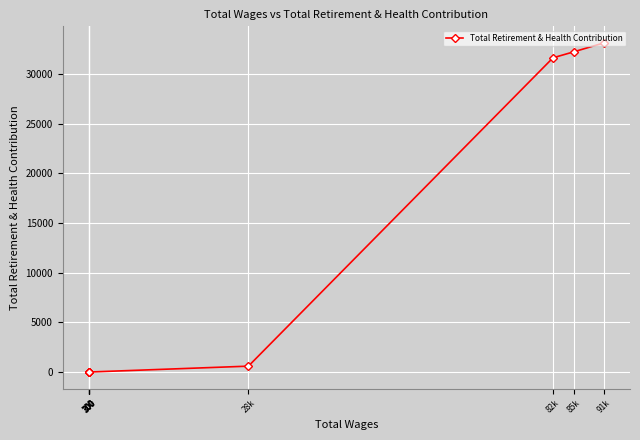

At which category does the chart reach its peak across all series?

91k